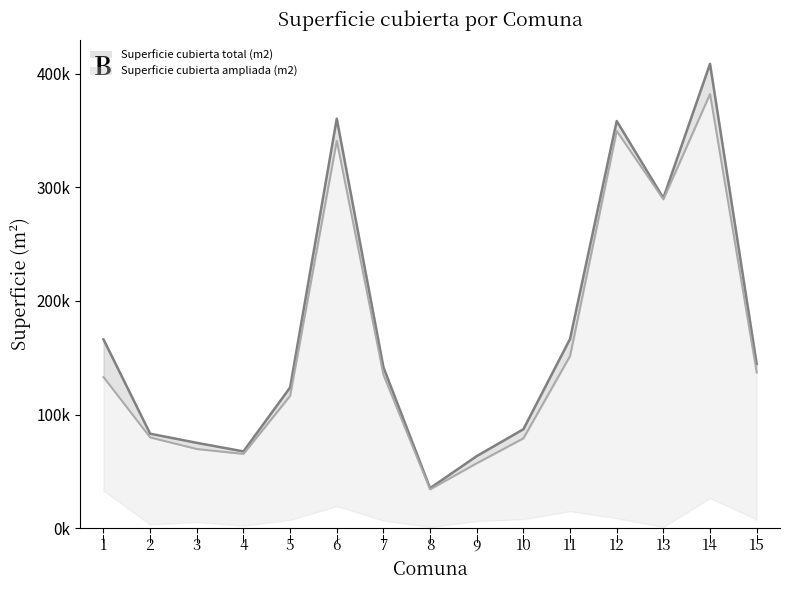

Reading right to left, transcribe all the data shown in this chart.

Superficie cubierta construida (m2): 137005	382048	289408	349548	151583	79103	57199	34200	134964	340918	116508	65402	69717	79899	133029
Superficie cubierta total (m2): 144581	408604	290521	358294	166562	87103	63454	35245	141641	360380	123821	67591	75138	83171	166189